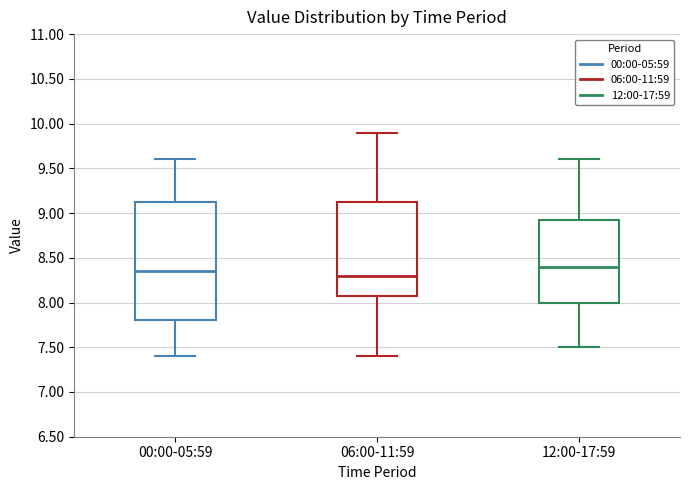

Which box is the tallest, from its lower edge to its upper edge?

00:00-05:59